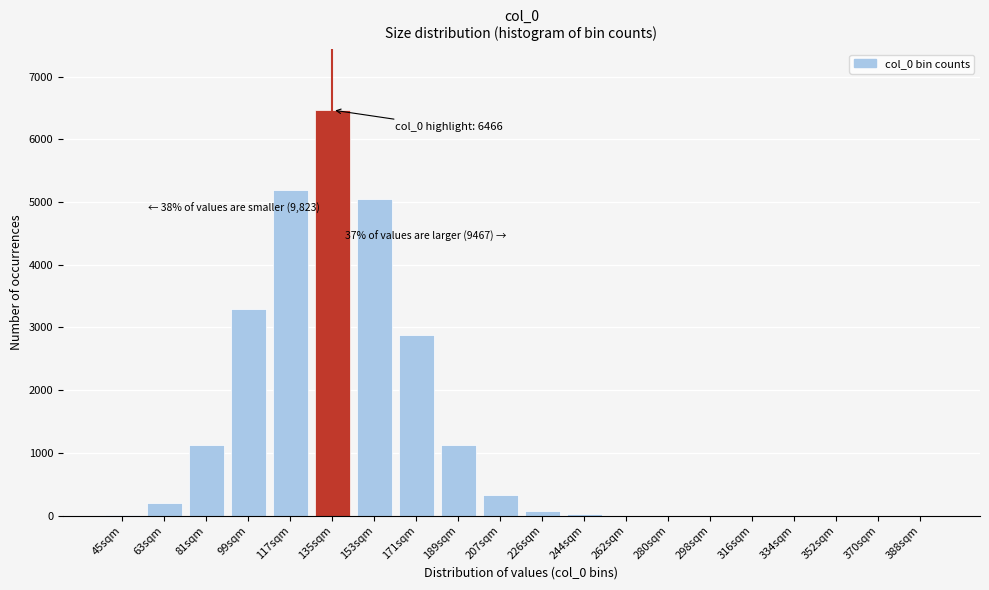

Which has a higher value, 153sqm or 189sqm?

153sqm